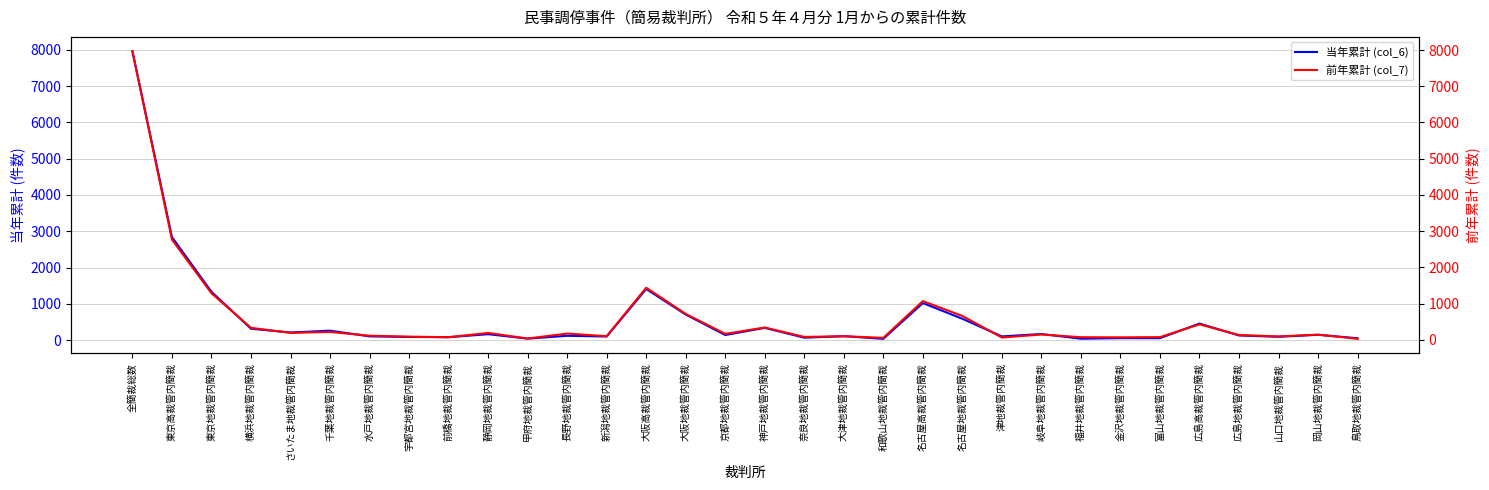

Between 東京地裁管内簡裁 and 山口地裁管内簡裁, which series saw the biggest shift?

当年累計 (col_6)